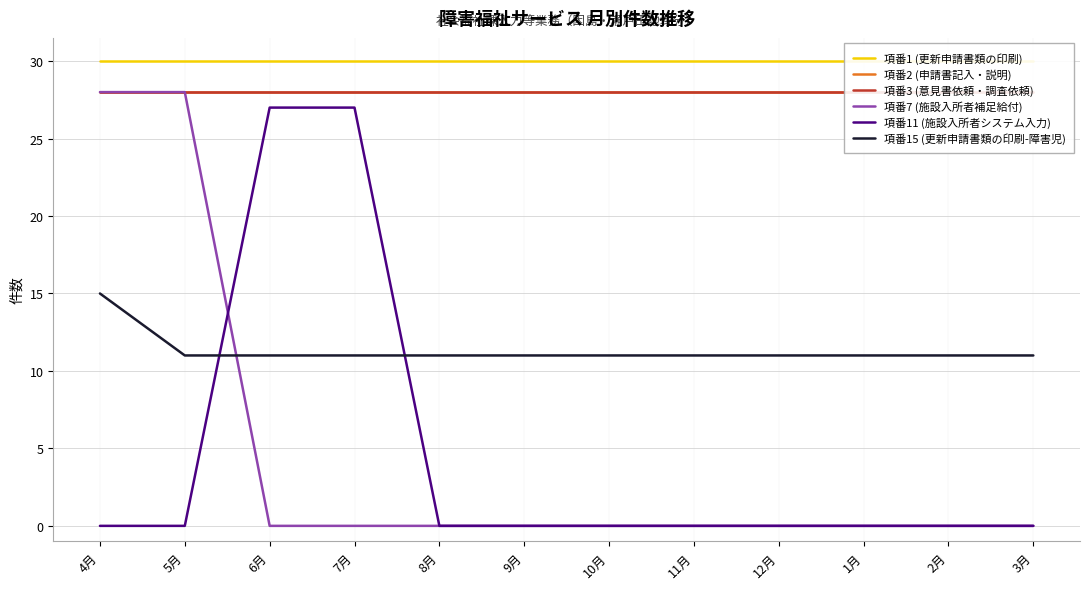

How many distinct data groups are displayed?

6